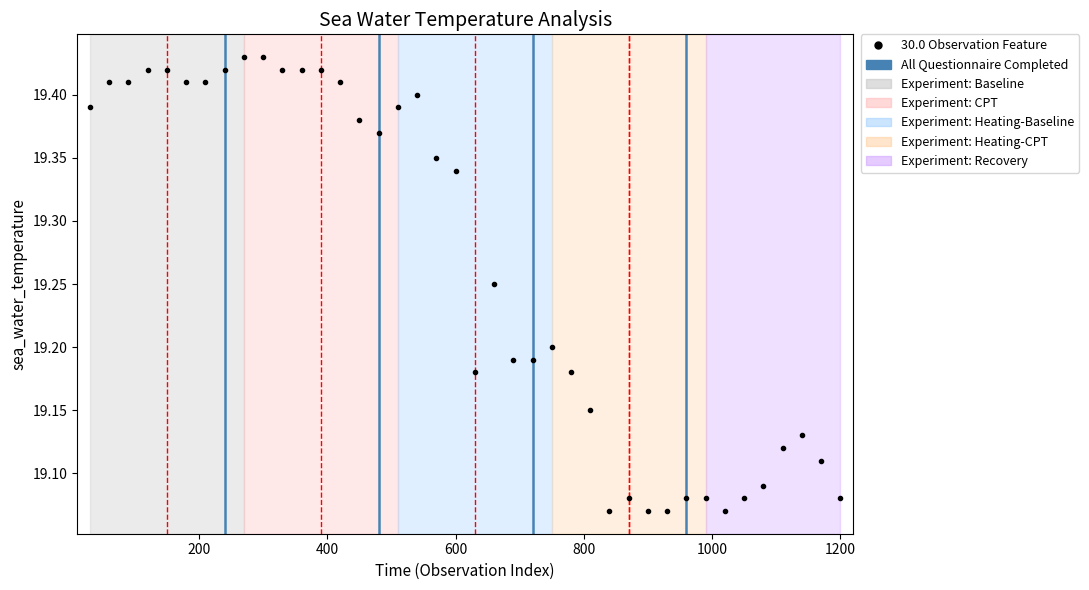

True or false: there are more than 0 points higher than both neighbors.

True